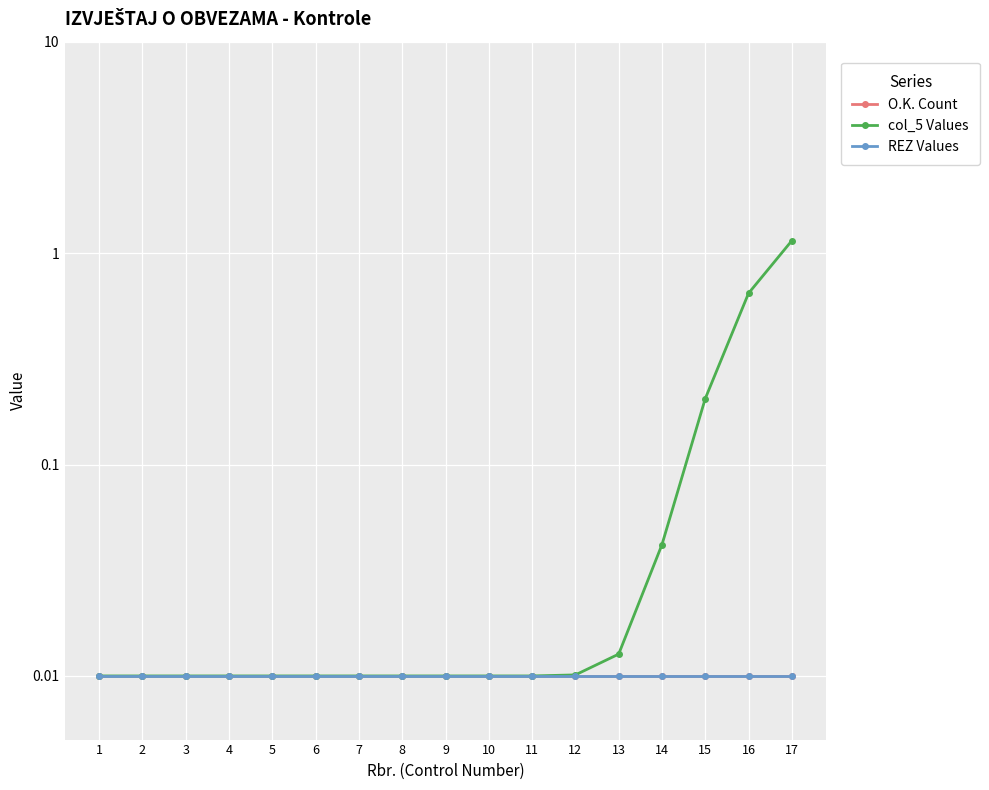

At 11, list the series in order from smallest to largest.

O.K. Count, col_5 Values, REZ Values